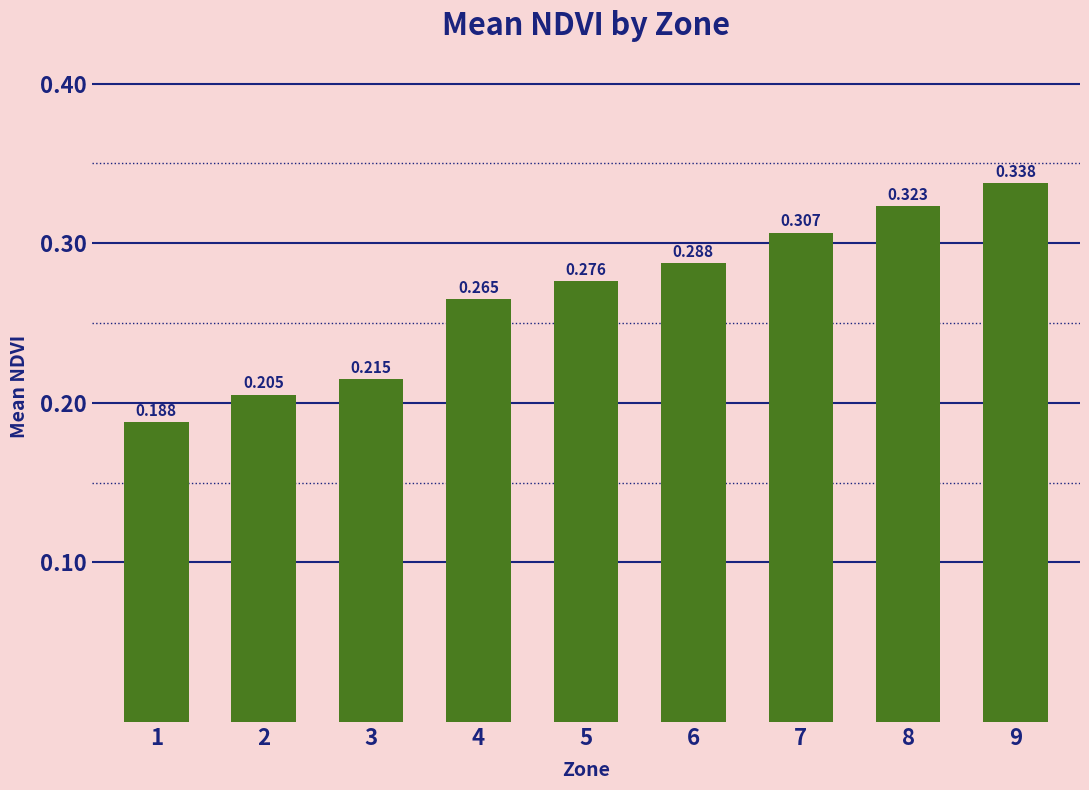

What is the change in value from 3 to 4?

+0.1